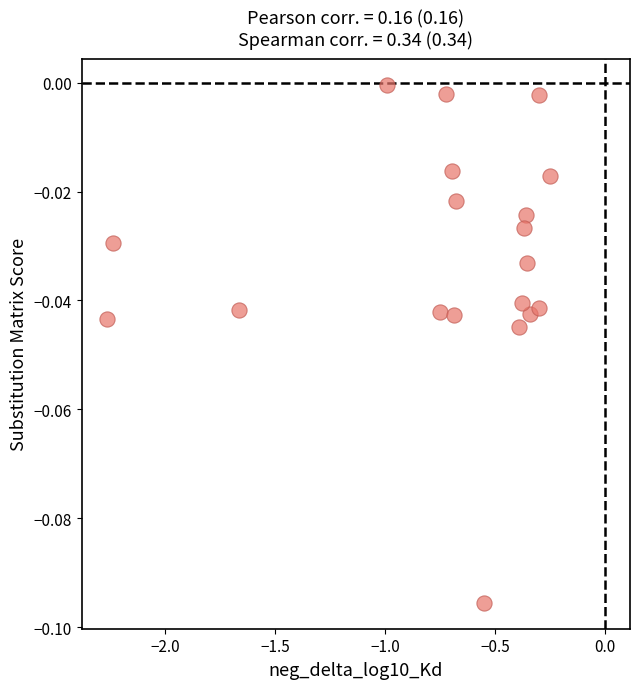

What is the range of X values (max minus min)?

2.0